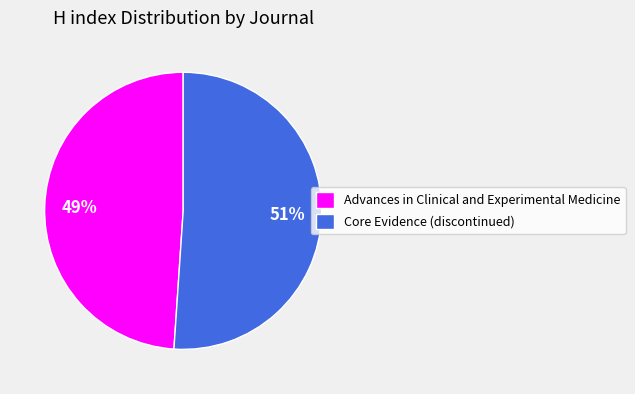

How many segments does this pie chart have?

2